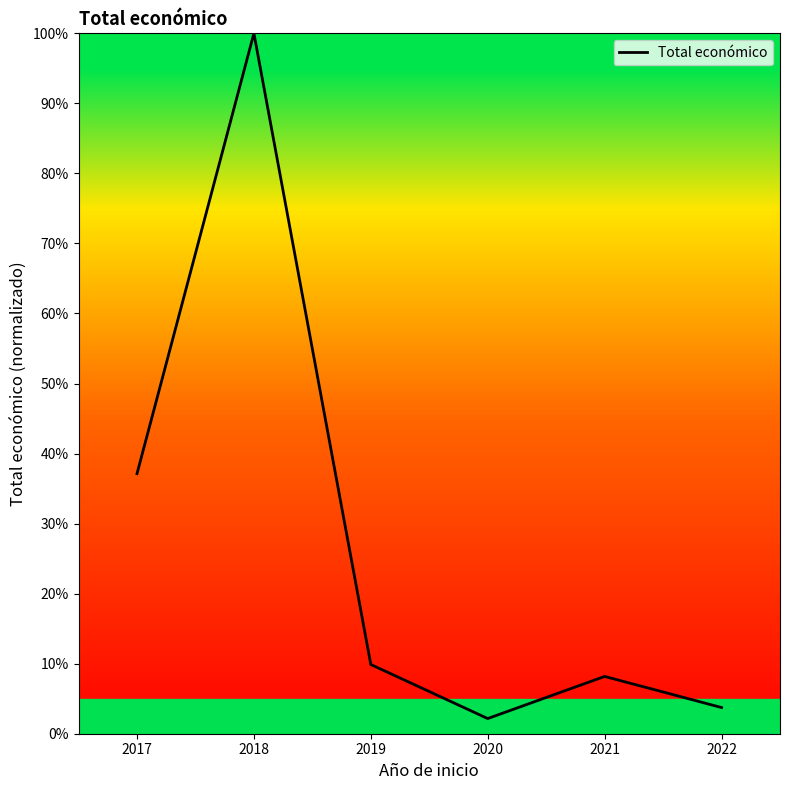

Reading left to right, transcribe all the data shown in this chart.

37.1	100.0	9.9	2.2	8.2	3.7